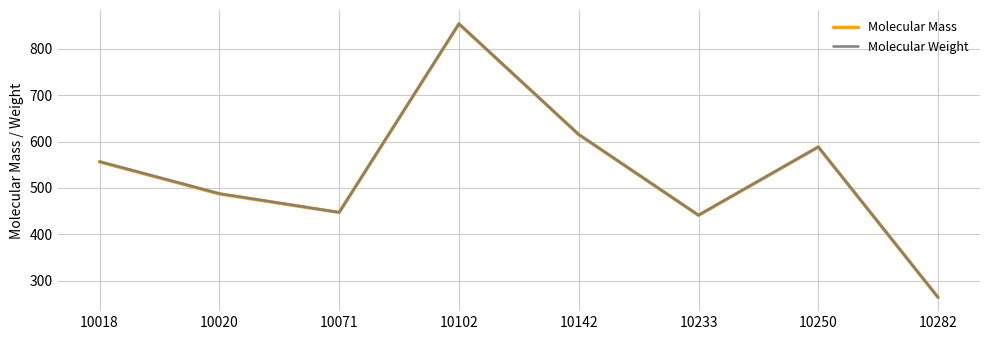

True or false: Molecular Mass and Molecular Weight intersect in this chart.

False